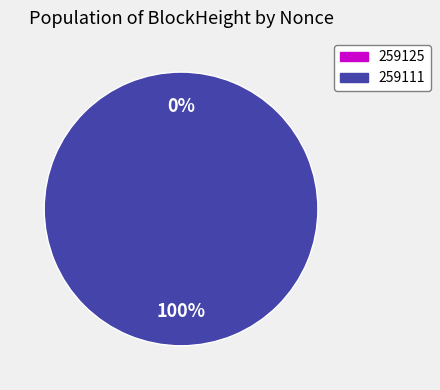

Does any single category account for the majority?

Yes